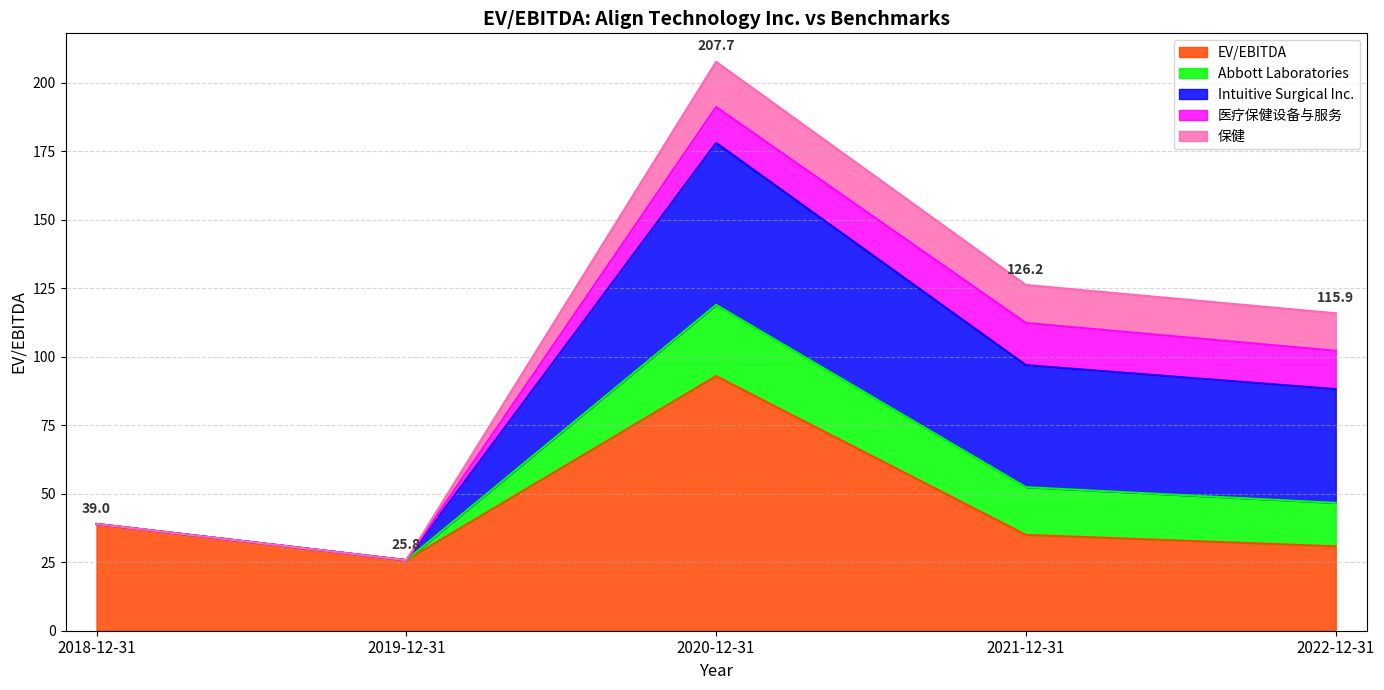

How many lines are shown in the chart?

5